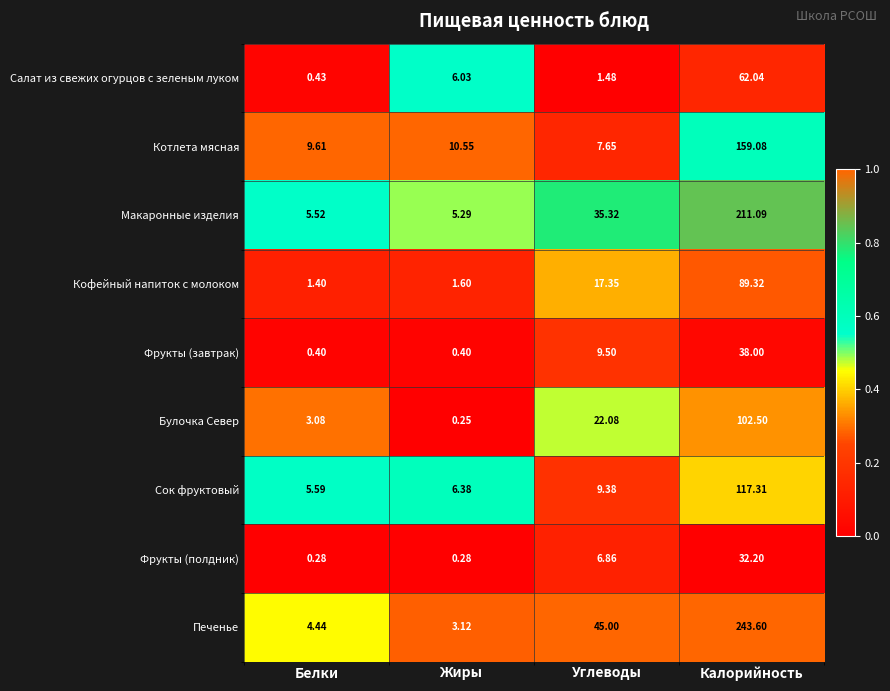

At which category does the chart reach its peak across all series?

Калорийность